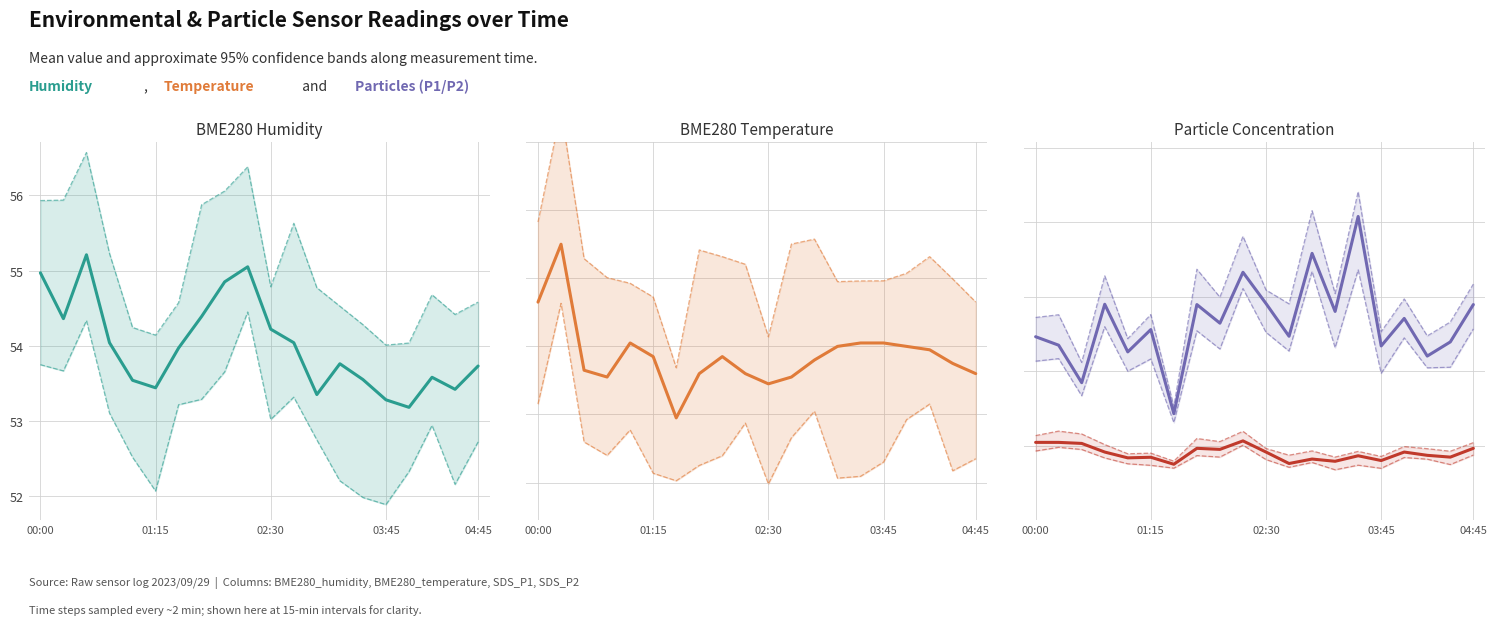

Does the chart display data point markers on the line(s)?

No